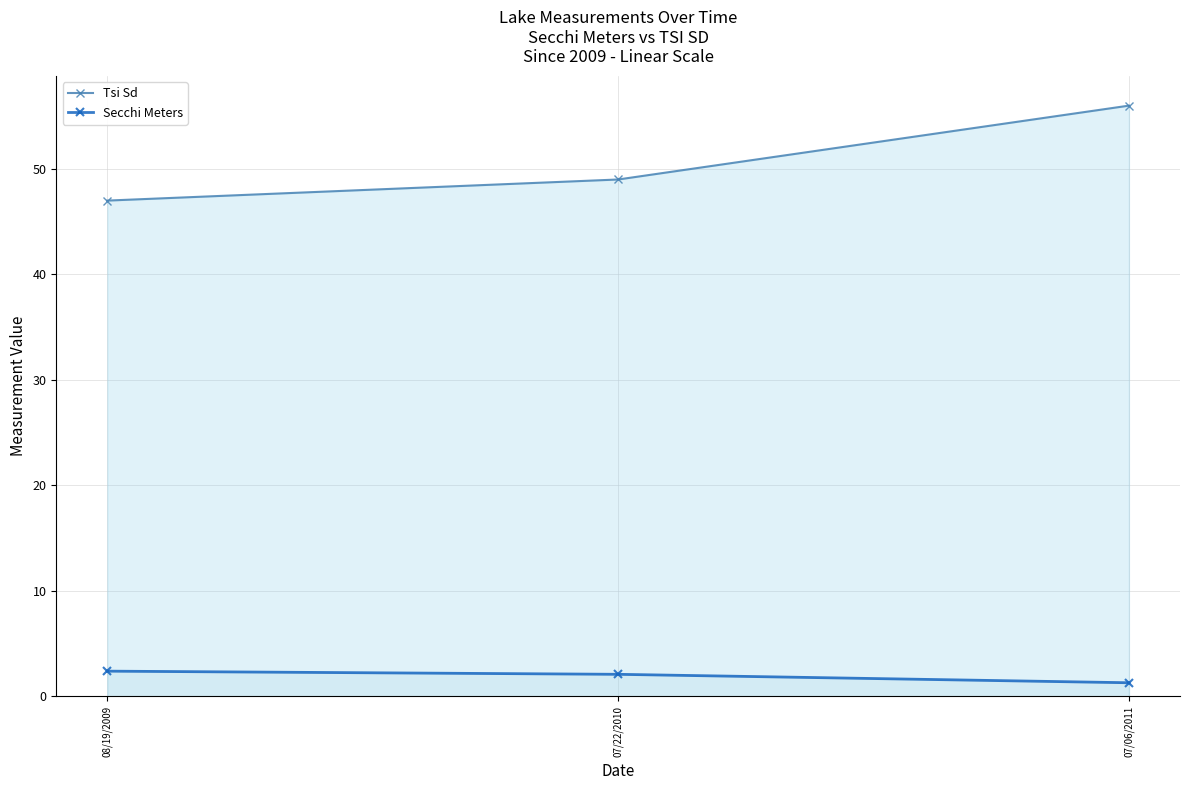

What is the average value of the Secchi Meters series?

1.9